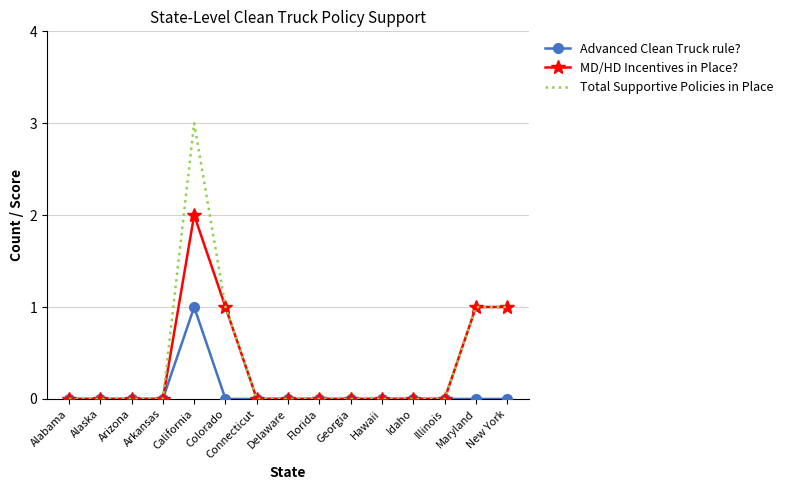

At which category is the sum across all series the highest?

California